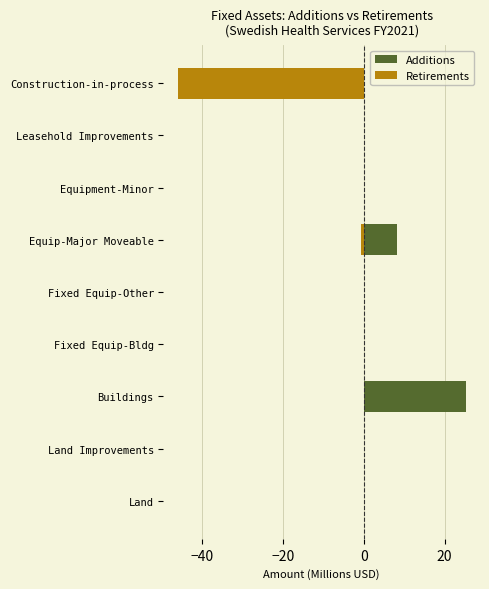

What is the average value of the Additions series?

-1.0